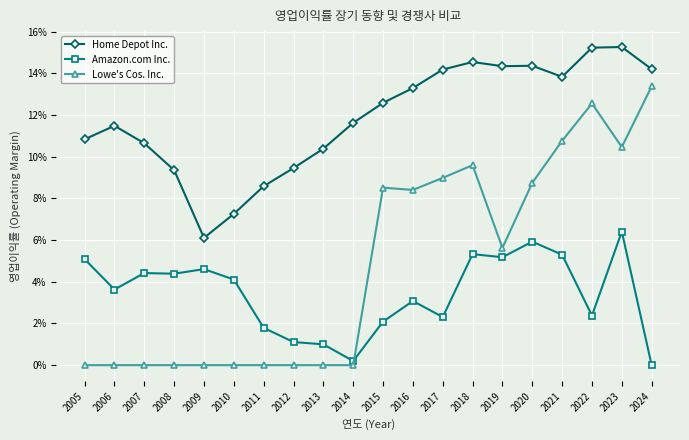

The value of Lowe's Cos. Inc. at 2017 is 0.1. True or false?

True